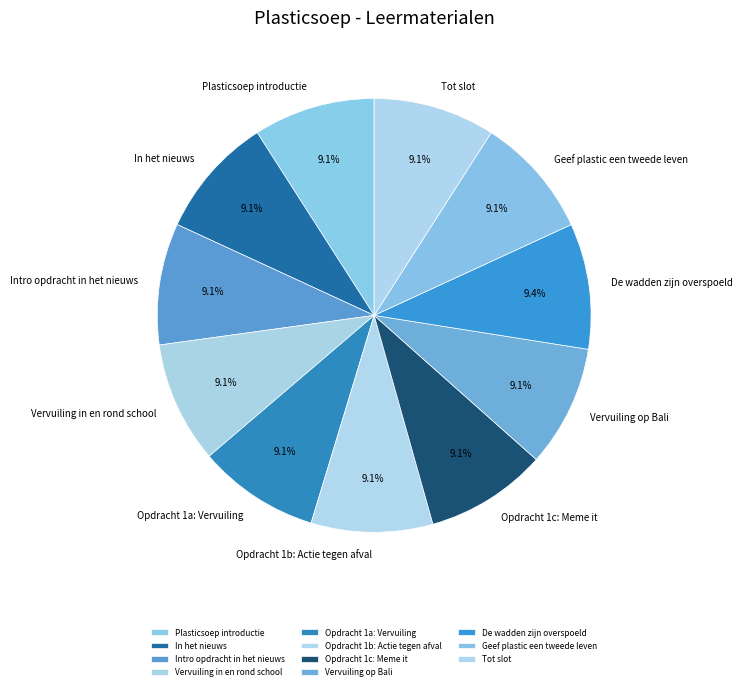

Combined, do De wadden zijn overspoeld and Geef plastic een tweede leven account for over 50%?

No